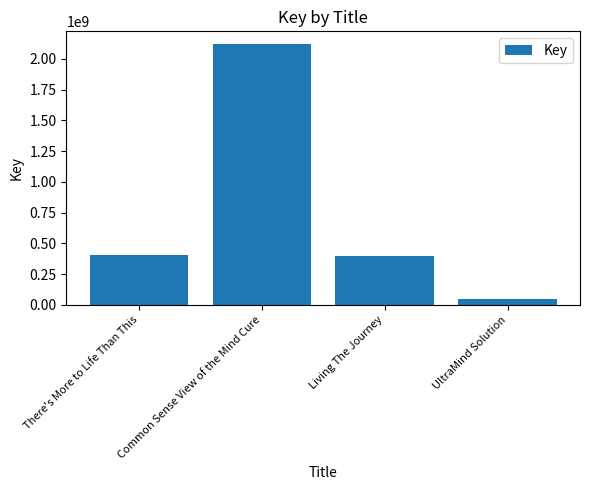

What is the value of the 4th bar from the left?

44483707